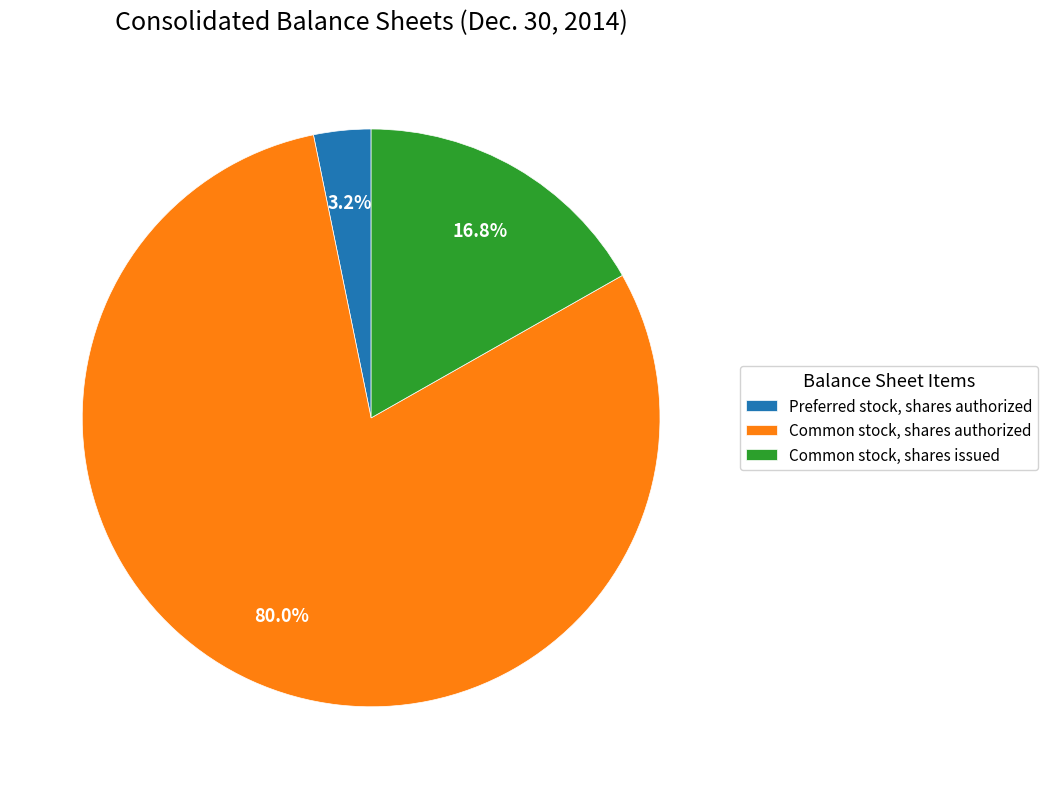

To the nearest percent, what percentage of the pie is Common stock, shares authorized?

80%